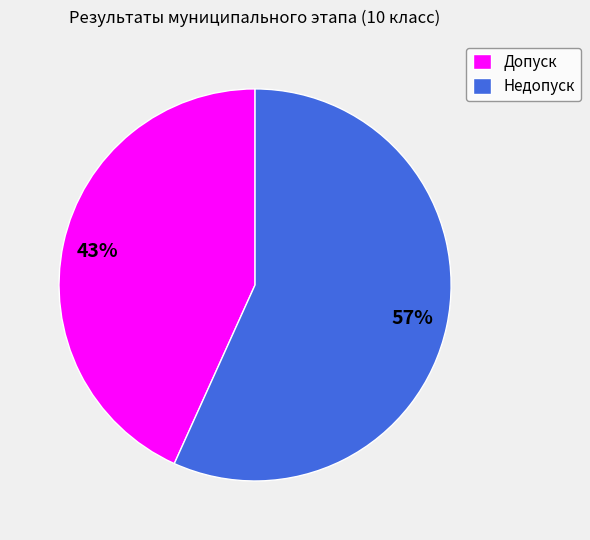

Which category has the biggest portion of the pie?

Недопуск